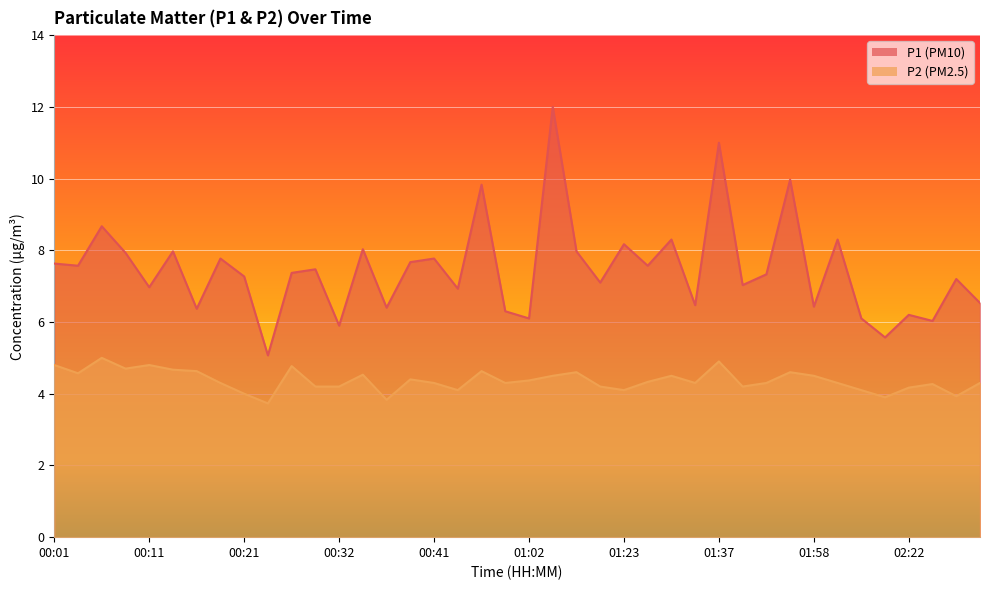

Rank the series at 02:22 from lowest to highest value.

P2, P1